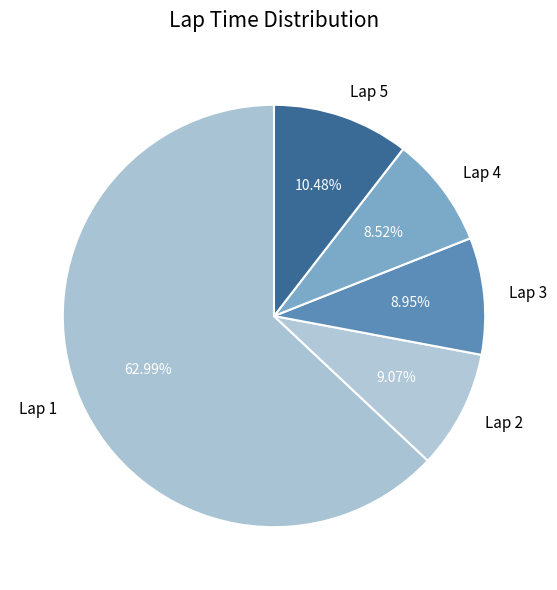

What percentage is the Lap 4 slice, to the nearest percent?

9%